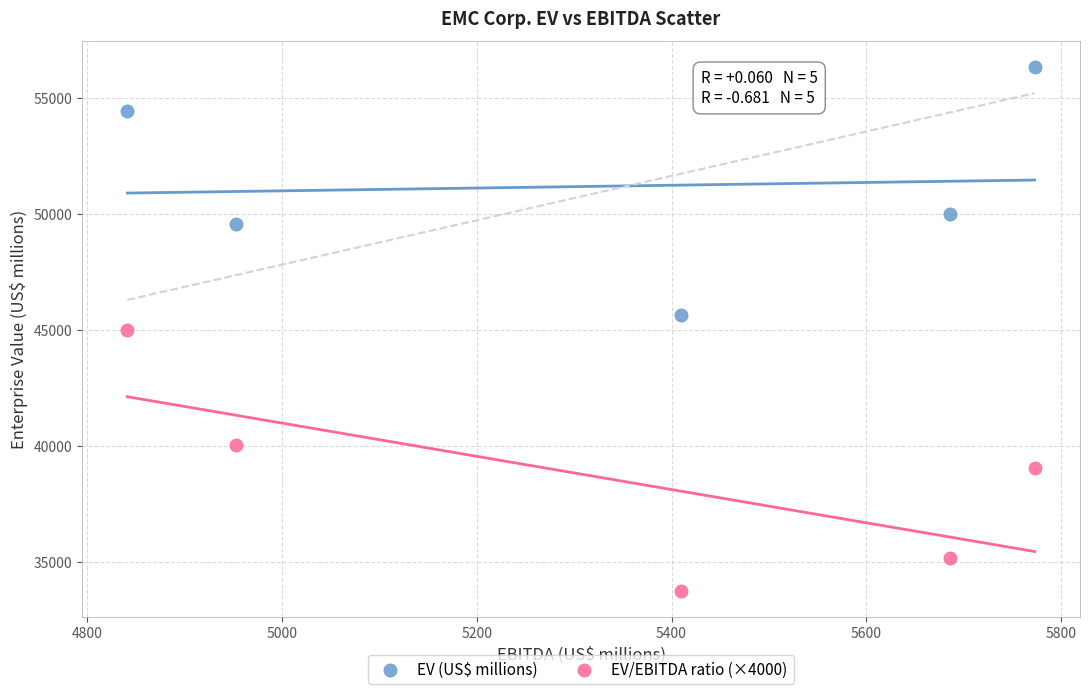

Across all data points, what is the range of Y values (max minus min)?

22578